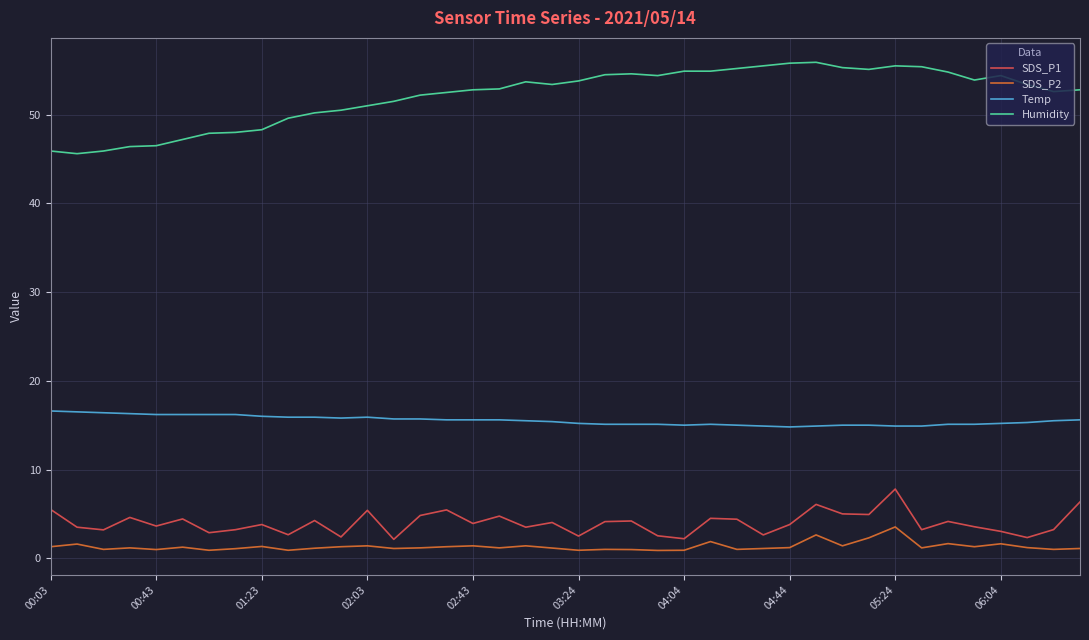

Which series has the largest total across all categories?

Humidity